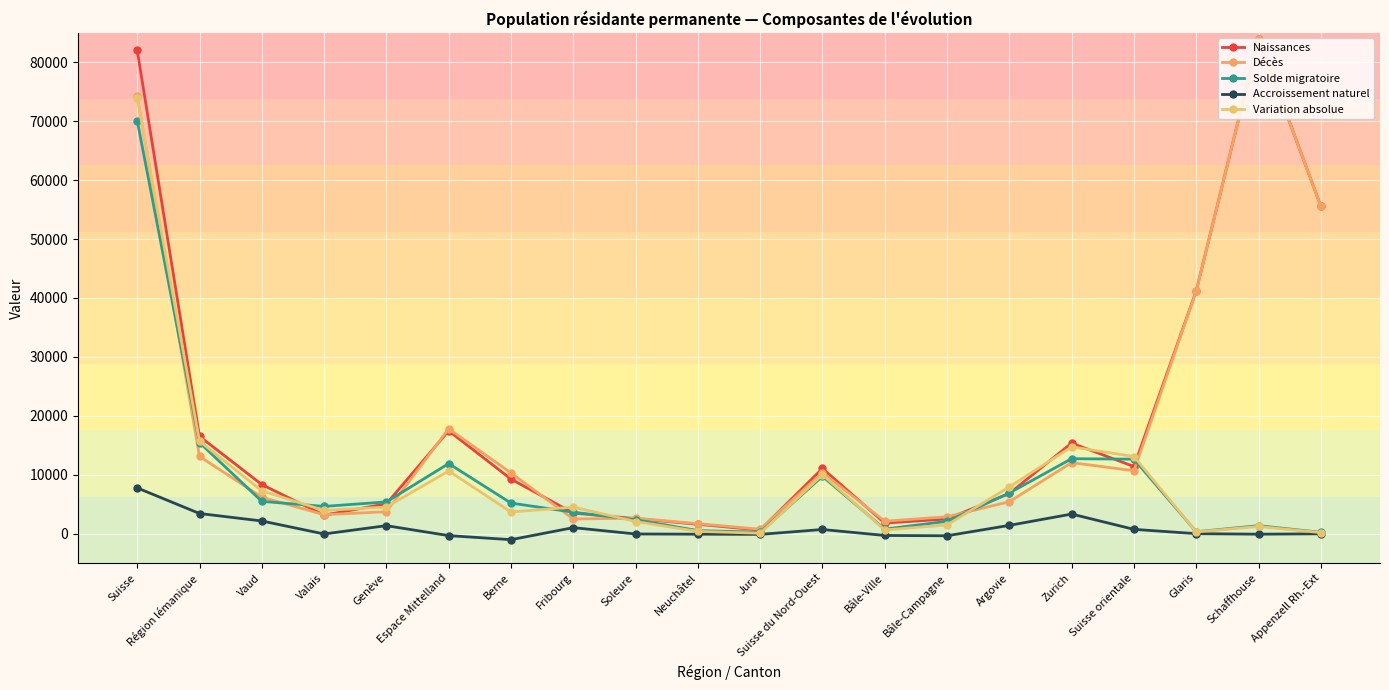

Where is the first local minimum for Solde migratoire?

Valais